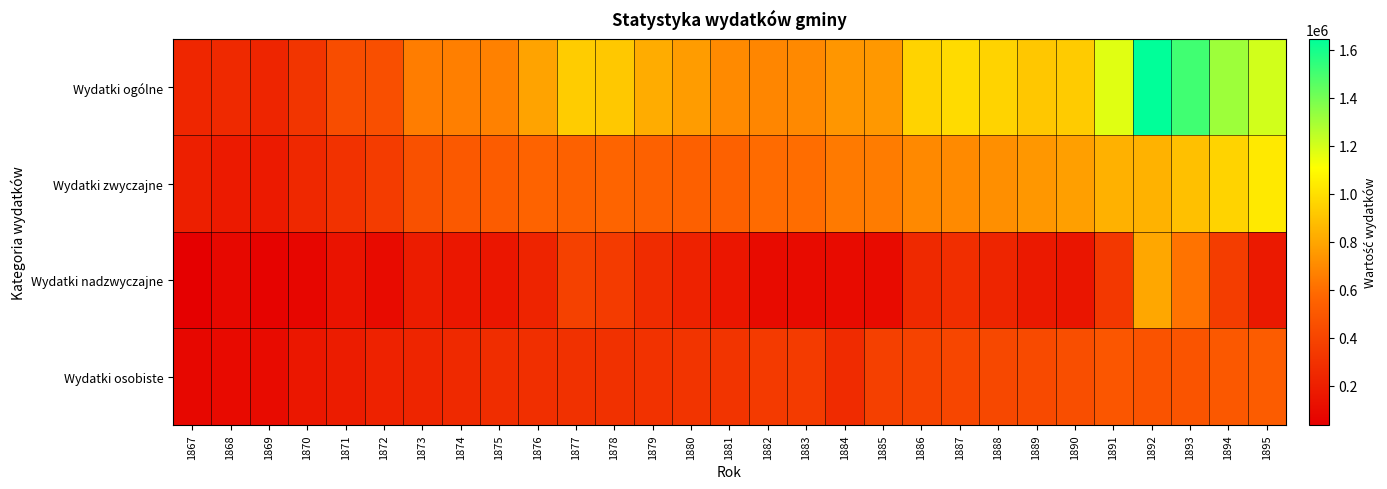

Which series has the largest range (max minus min)?

Wydatki ogólne